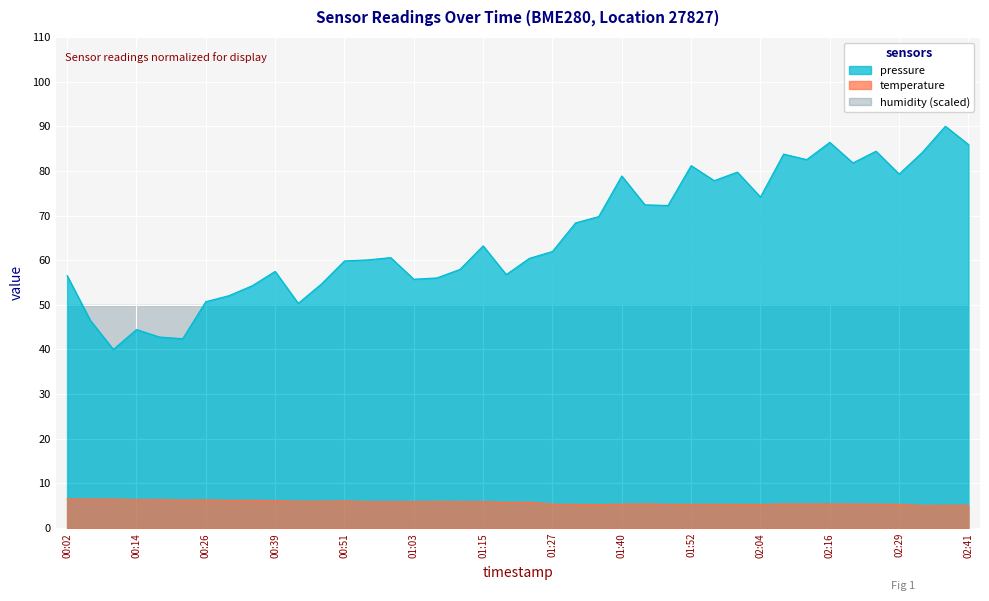

Between 00:35 and 01:15, which is larger?

01:15